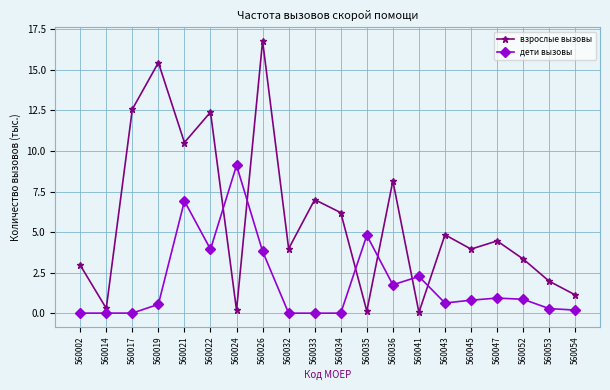

How many interior local valleys does the взрослые вызовы series have?

7